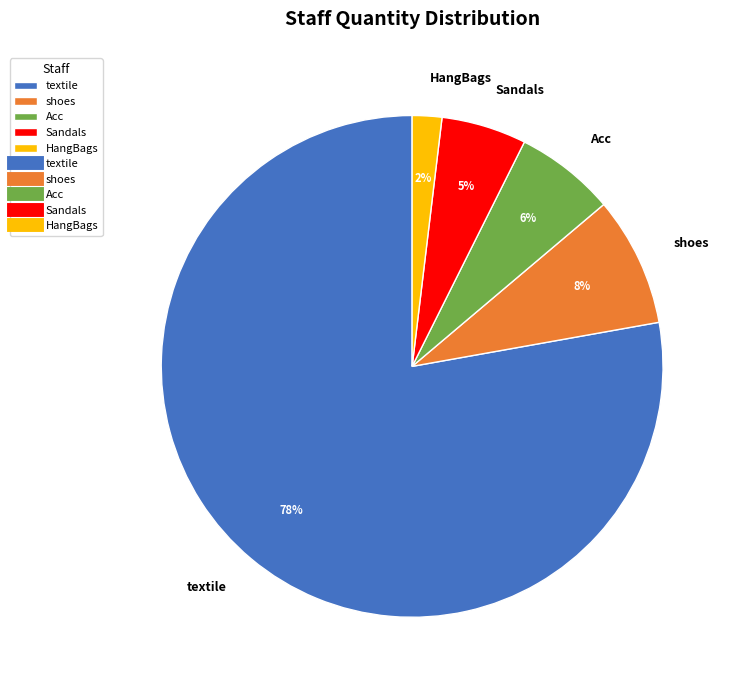

True or false: Sandals accounts for 5% of the total.

True